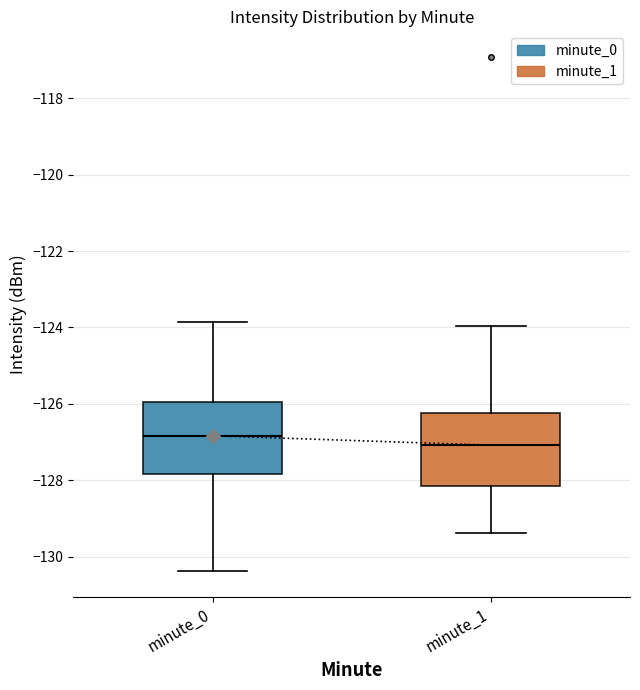

Which box has the lowest median line?

minute_1